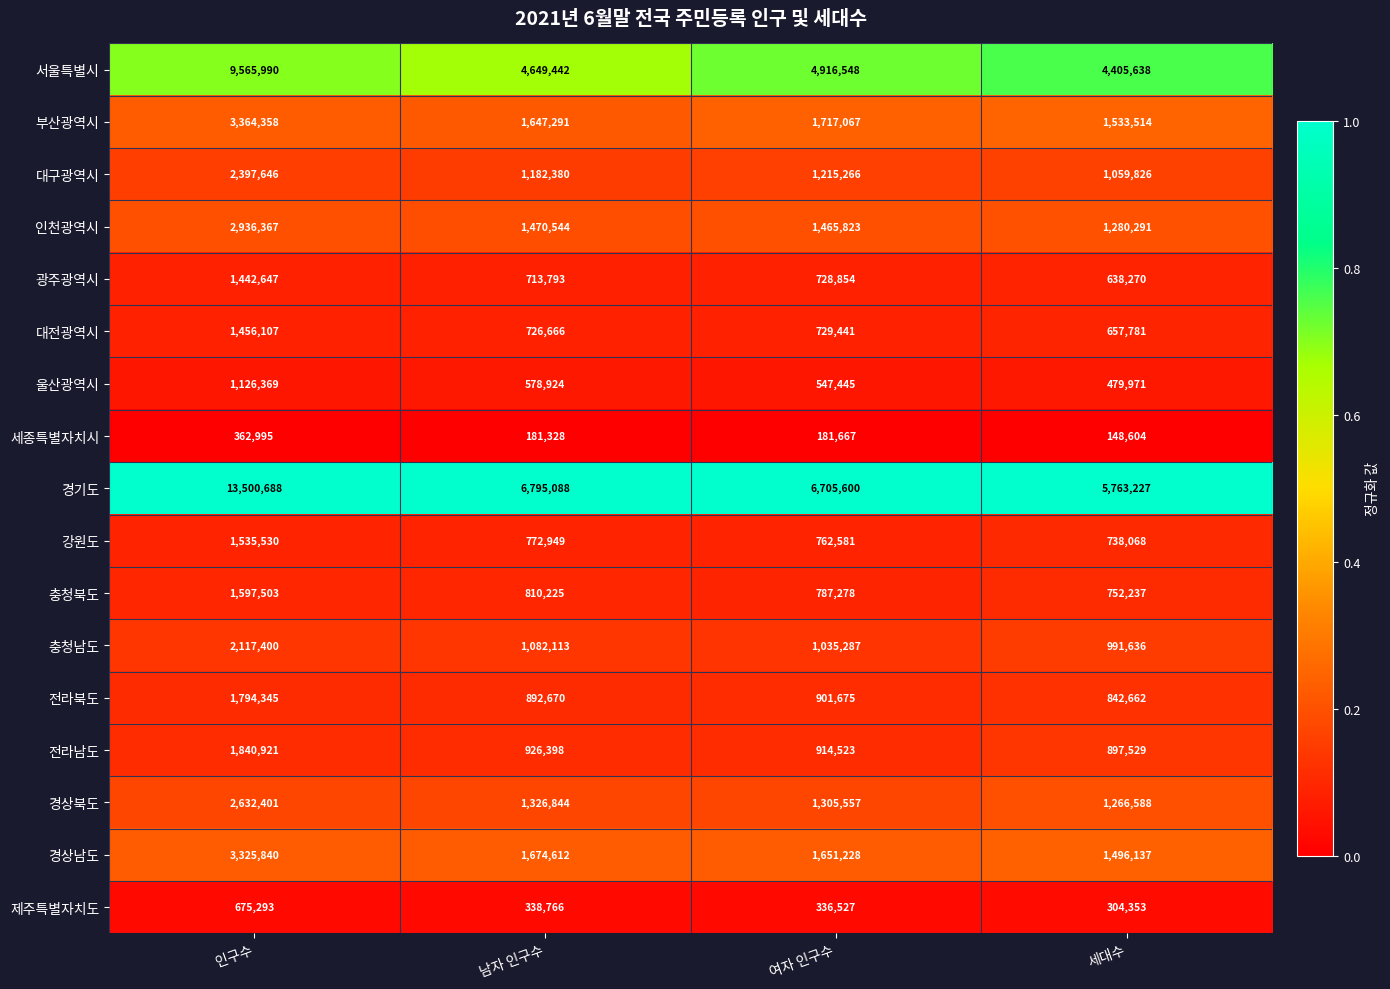

What is the sum of all 경상남도 values?

8147817